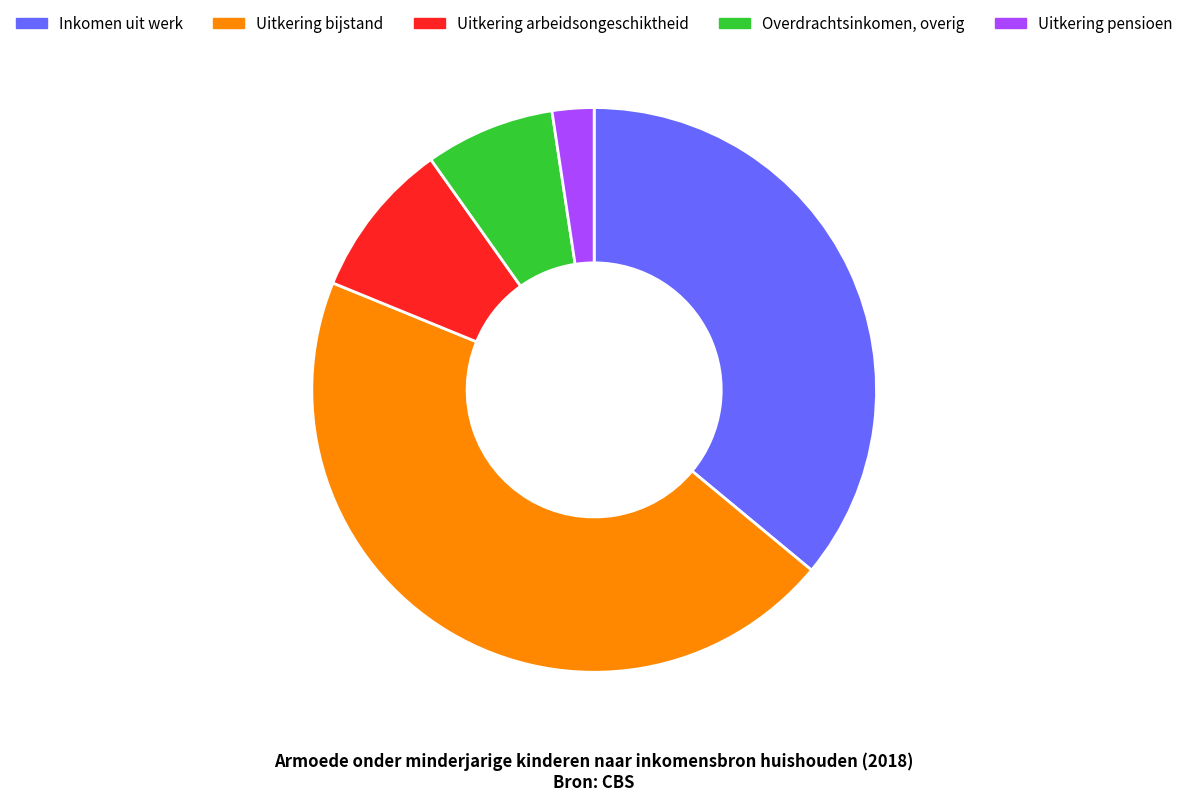

Do Uitkering arbeidsongeschiktheid and Uitkering pensioen together represent more than half of the pie?

No